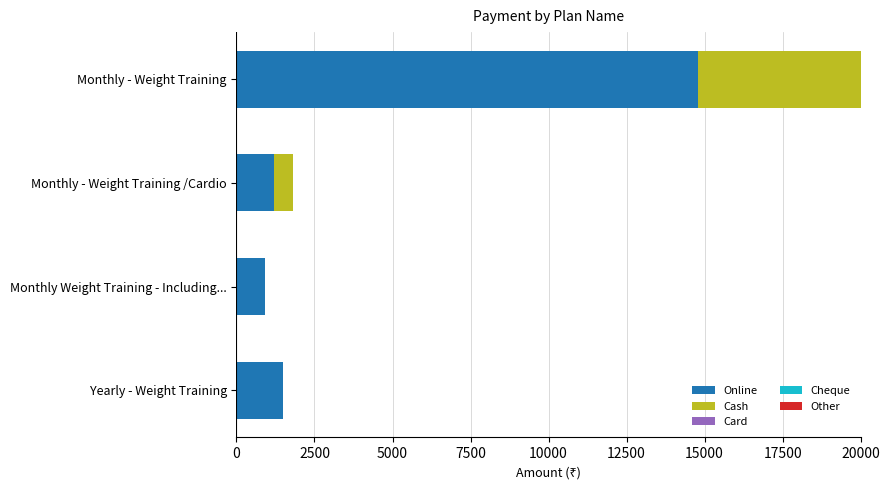

What is the highest value of the Online series?

14800